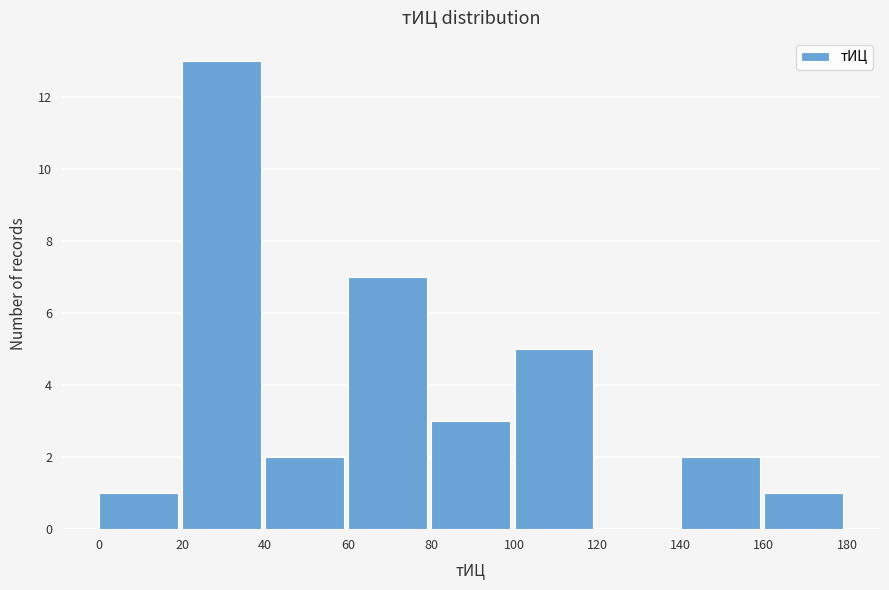

What is the height of the bar covering 80 to 100 on the x-axis? The values are not printed on the chart, so give them approximately, as read against the axis.

3